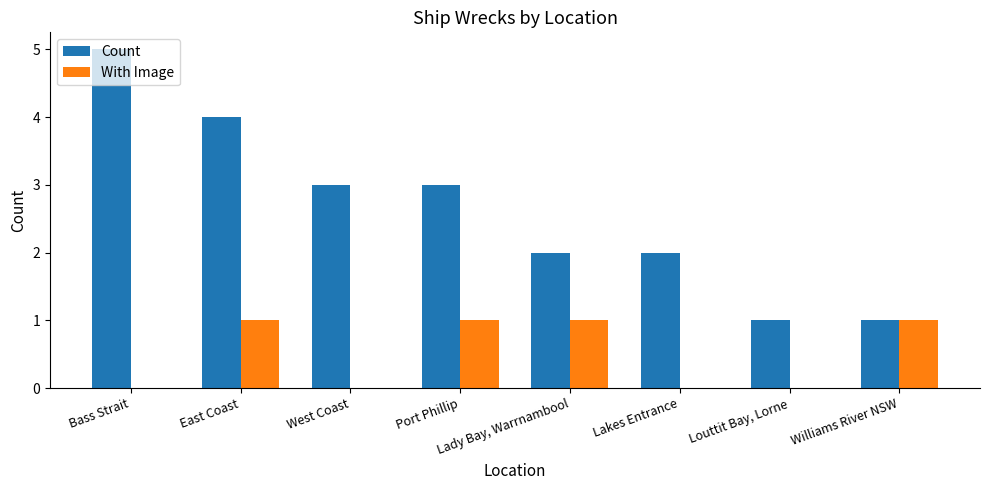

What is the sum of all With Image values?

4